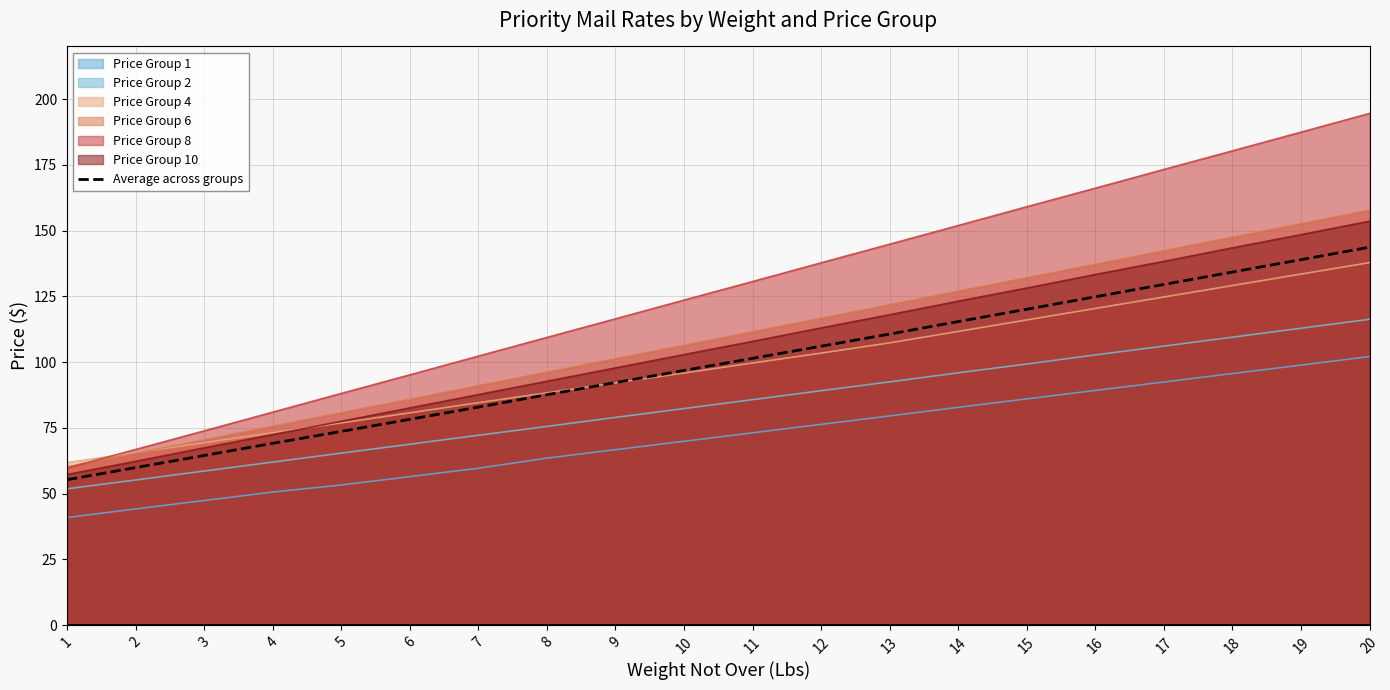

What is the value of the 16th point from the left?

124.8